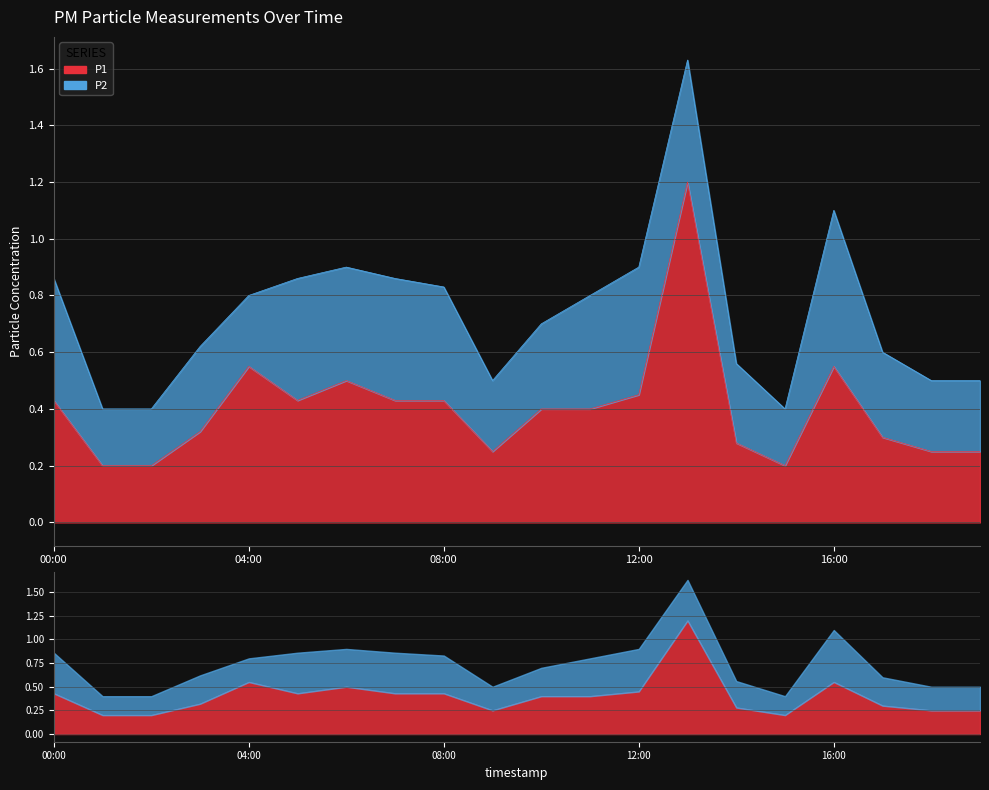

What position from the left is 00:00?

1